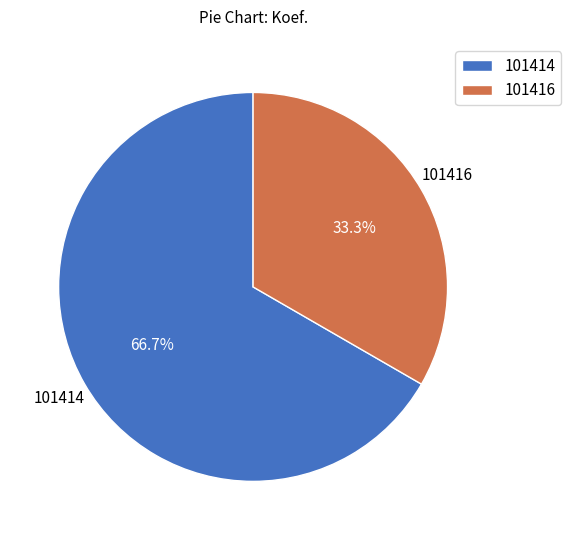

Approximately how many times larger is the value at 101416 compared to 101414?

0.5